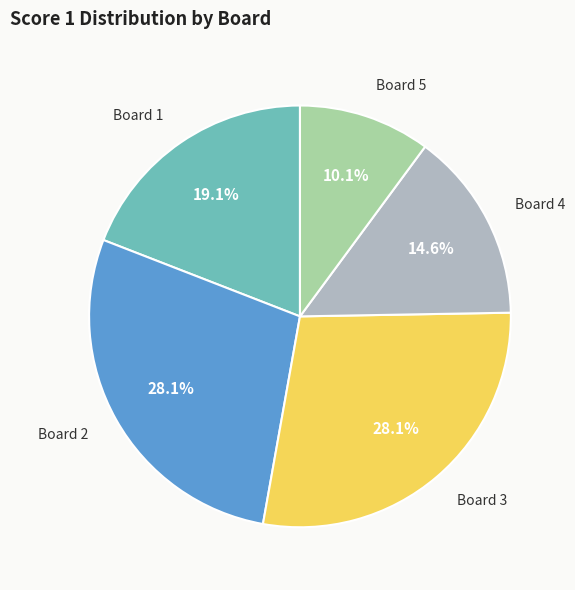

Is there a majority slice in this chart?

No